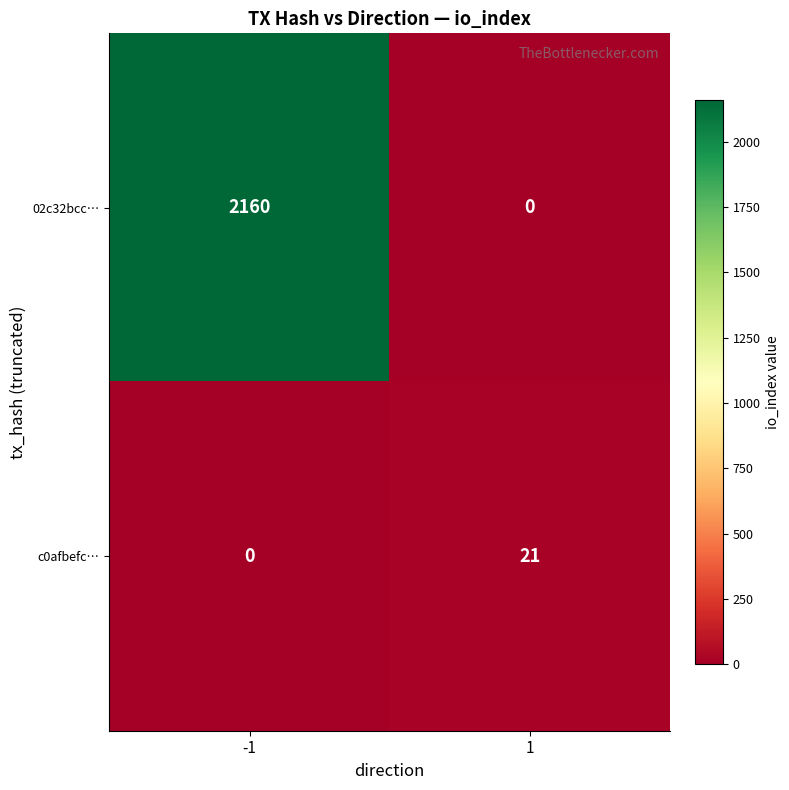

Which category has the highest value across all series?

-1